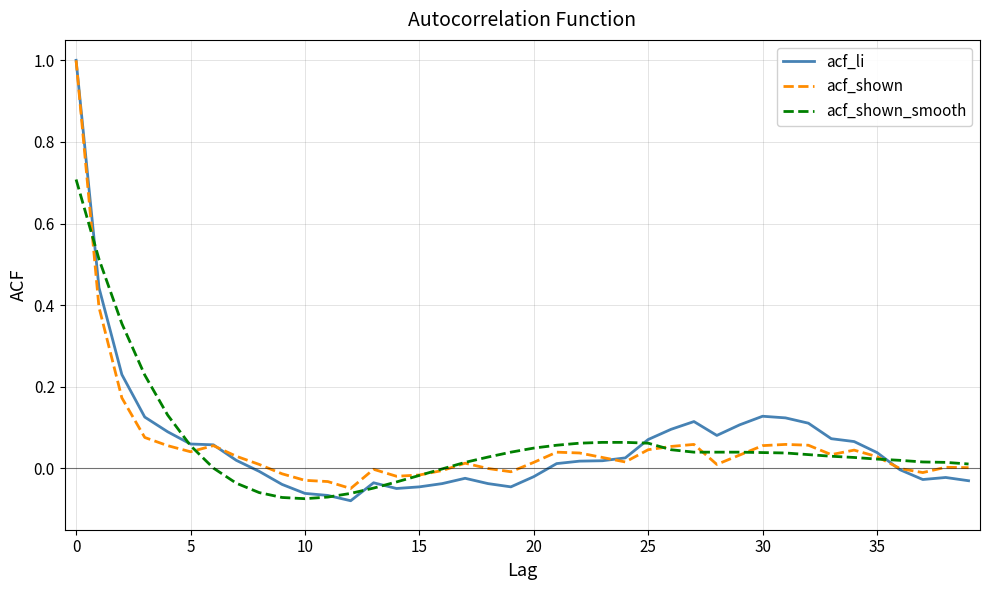

Does the chart have visible grid lines?

Yes